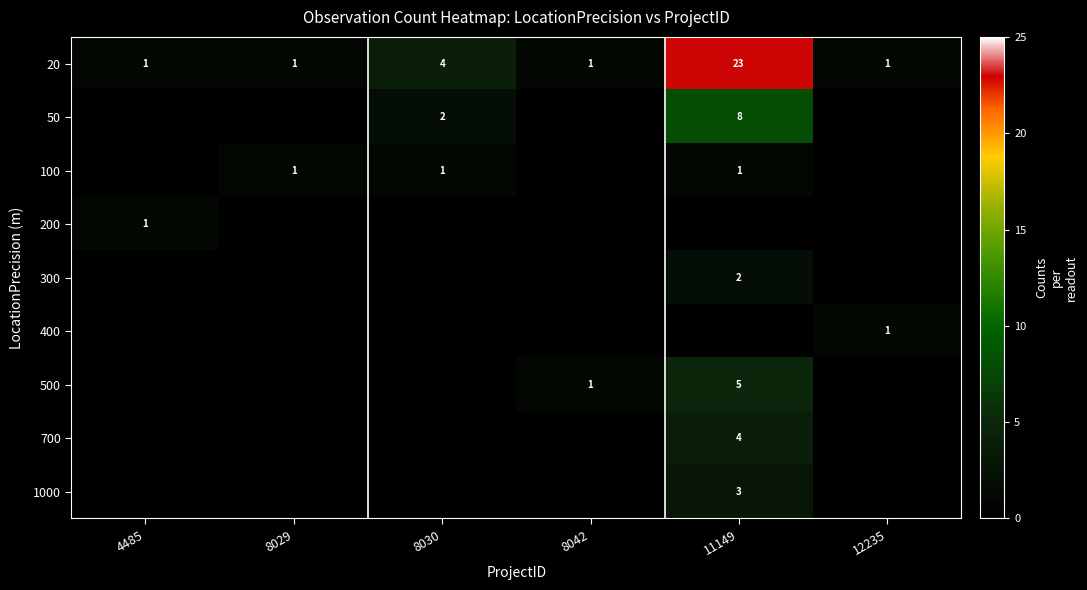

True or false: 200 has a value of 1 at 4485.

True